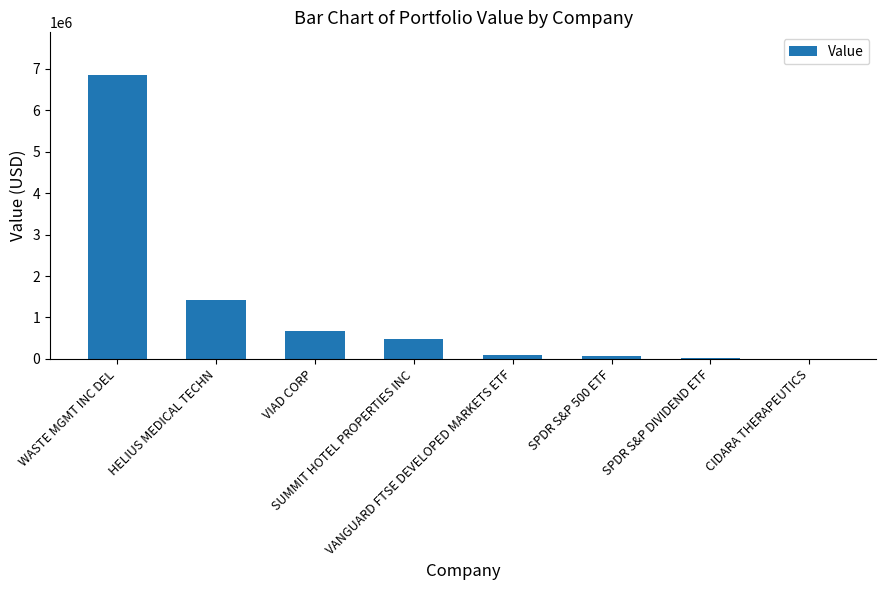

What is the sum of all values?

9618000